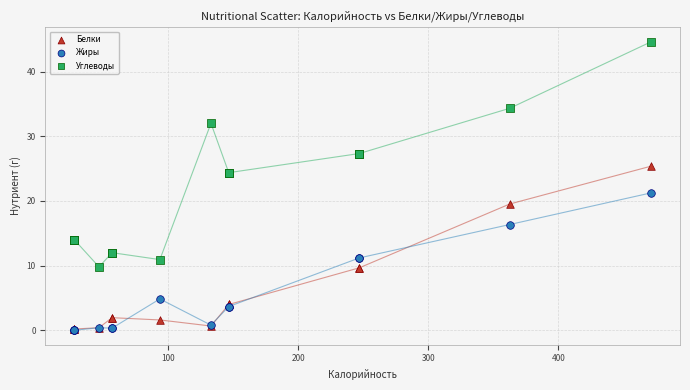

Which series contains the highest Y value?

Углеводы